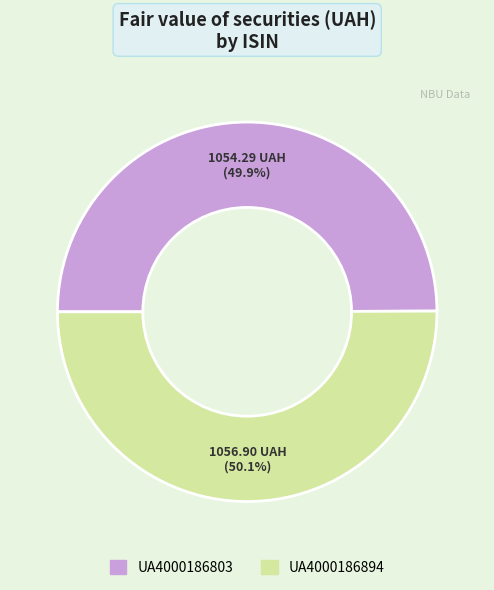

To the nearest percent, what is the combined percentage of UA4000186803 and UA4000186894?

100%